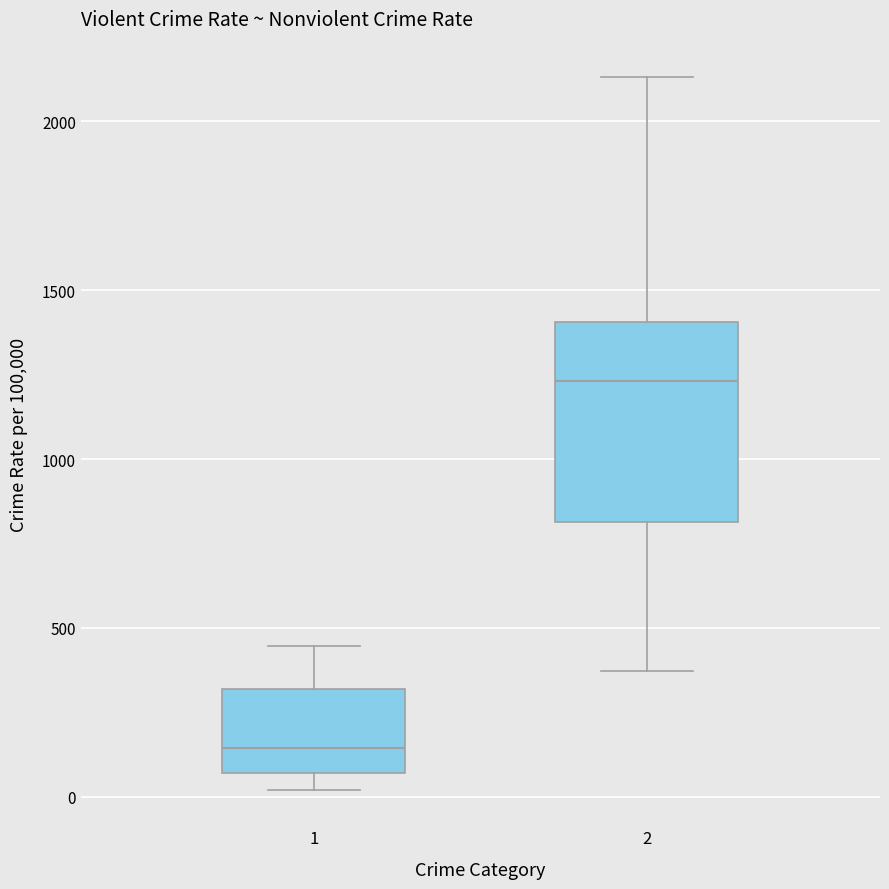

Where does the upper whisker of the box at x = 2 end on the y-axis? The values are not printed on the chart, so give them approximately, as read against the axis.

2150